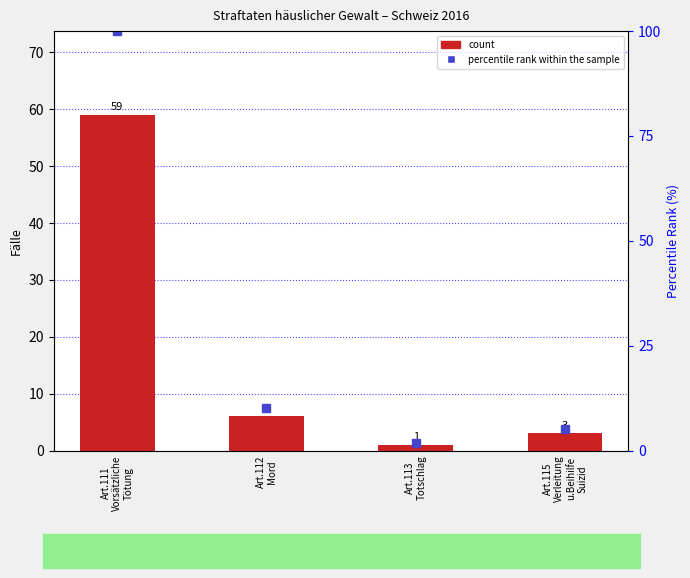

What is the sum of the count values at Art.111
Vorsätzliche
Tötung and Art.112
Mord?

65.0